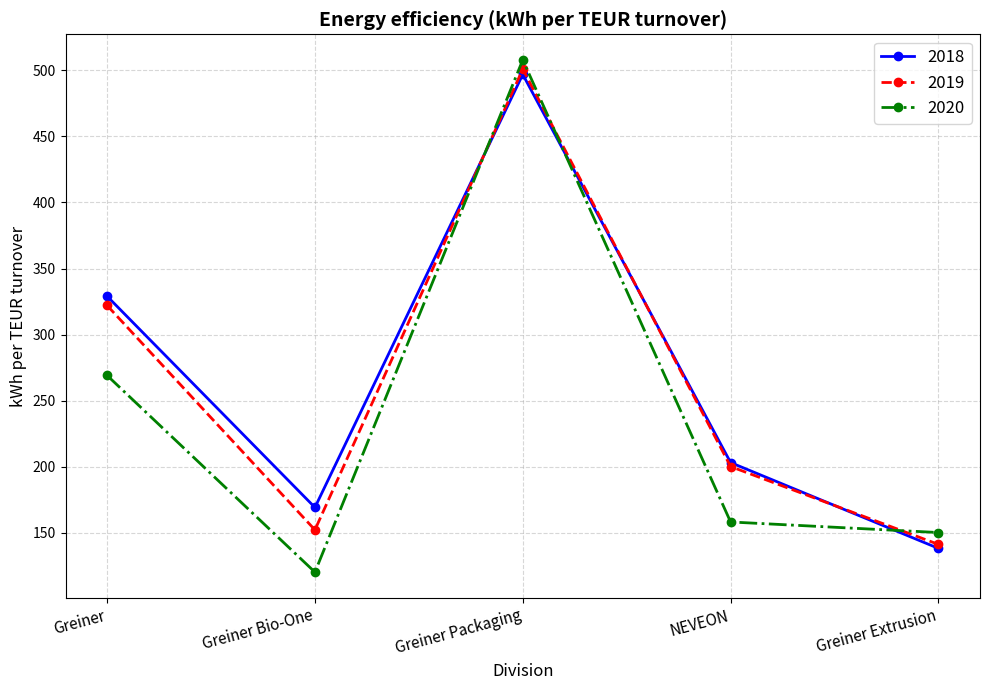

Where do 2020 and 2018 first cross each other?

Greiner Bio-One and Greiner Packaging